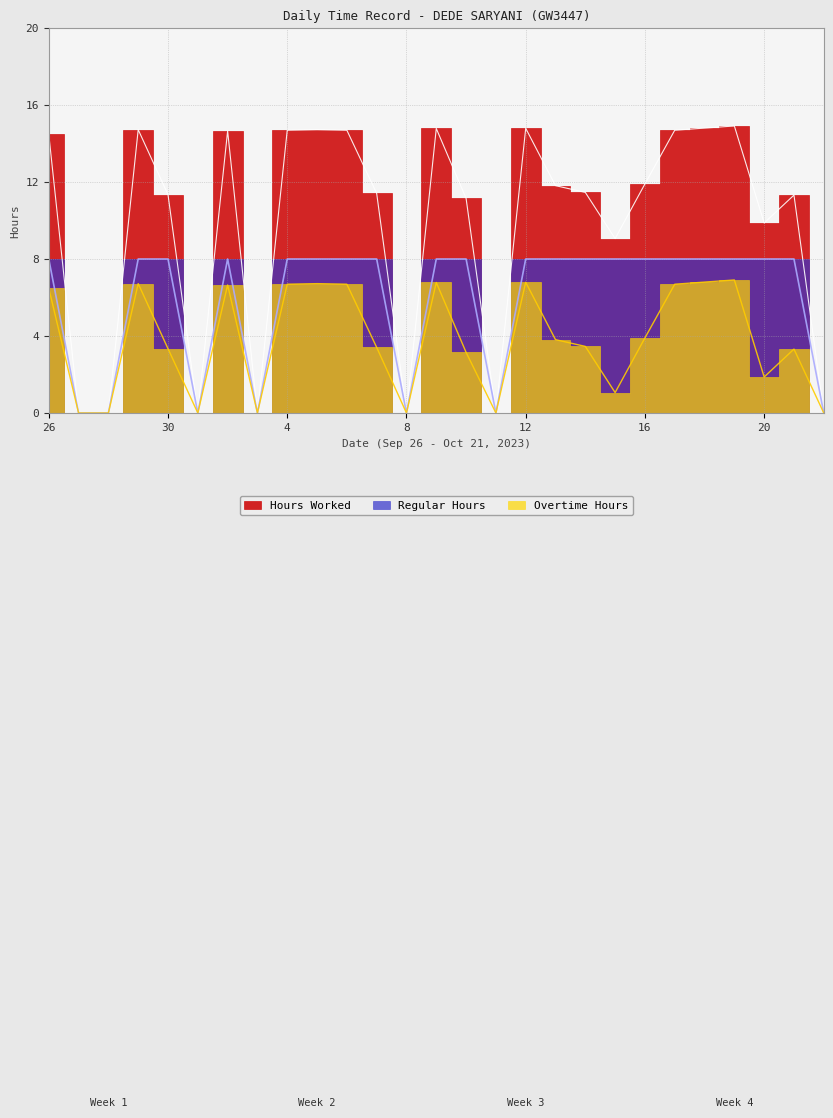

True or false: Regular Hours and Overtime Hours intersect in this chart.

False